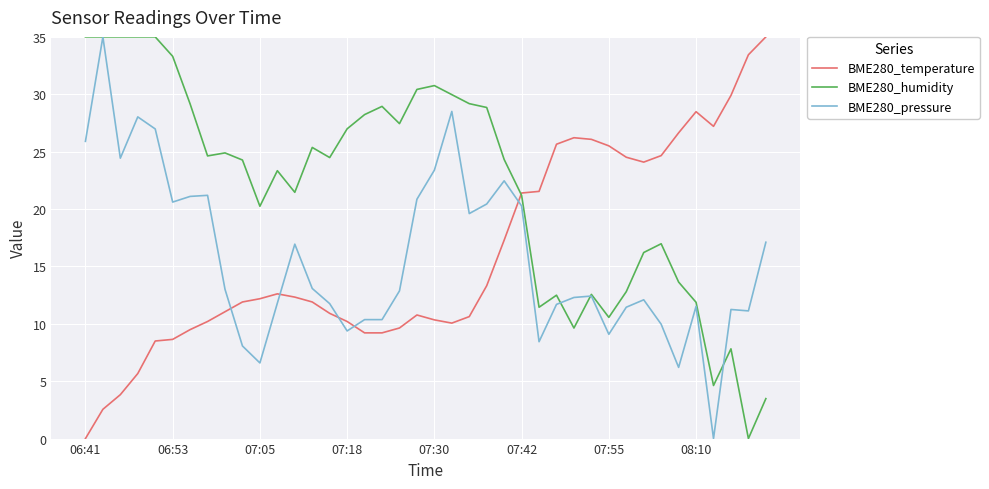

Which series has the largest total across all categories?

BME280_humidity